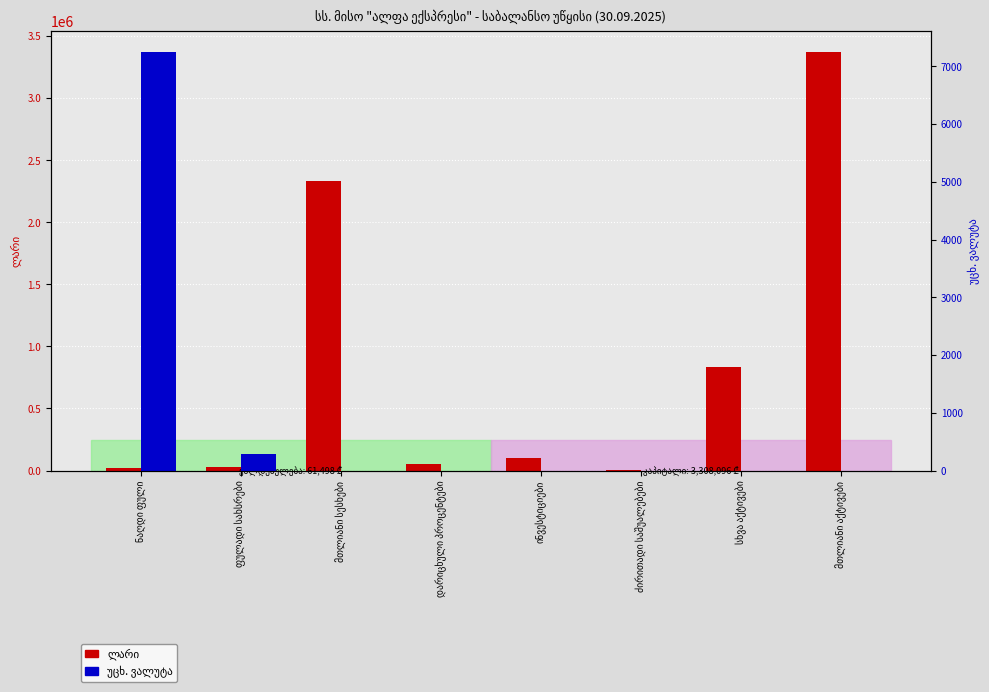

How many values in the ლარი series exceed 100000?

3